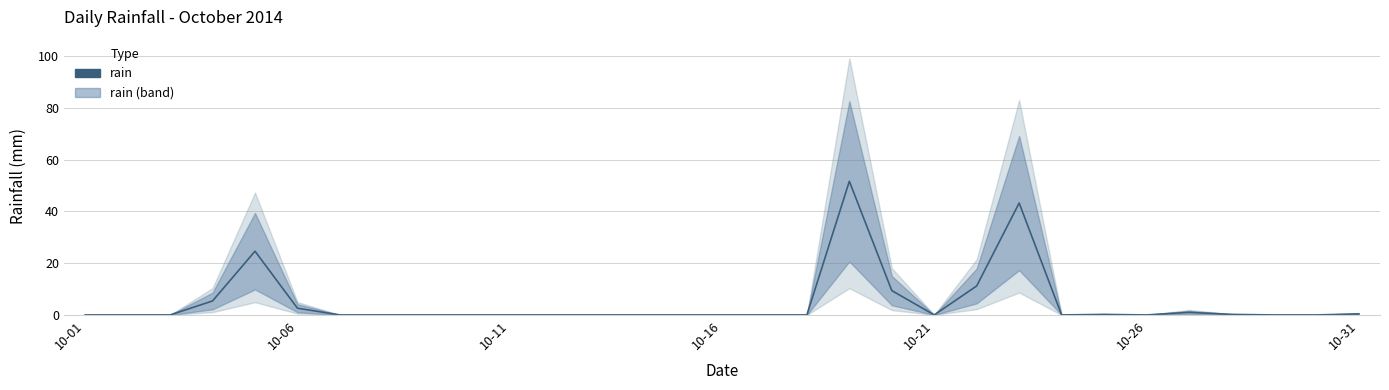

What is the difference between the maximum and second lowest values?

51.6